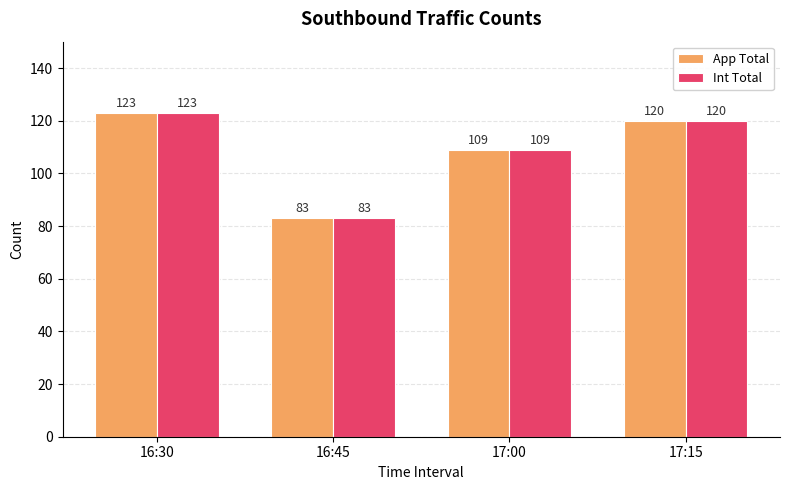

What is the smallest value displayed?

83